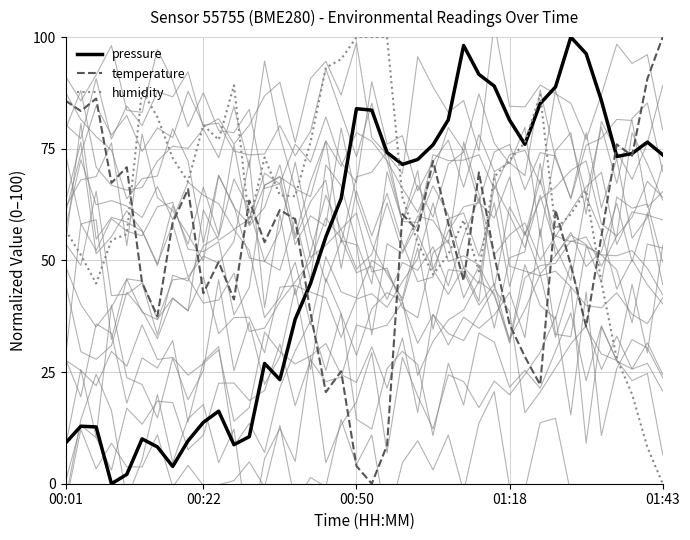

How many lines are shown in the chart?

3